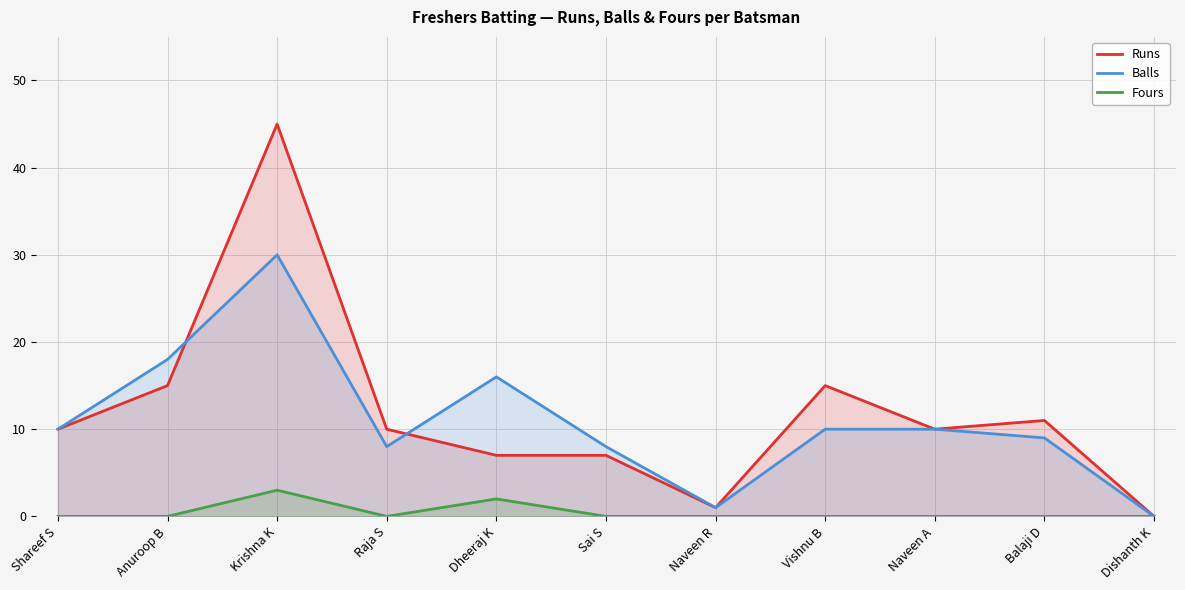

True or false: Balls and Fours cross at least once.

False